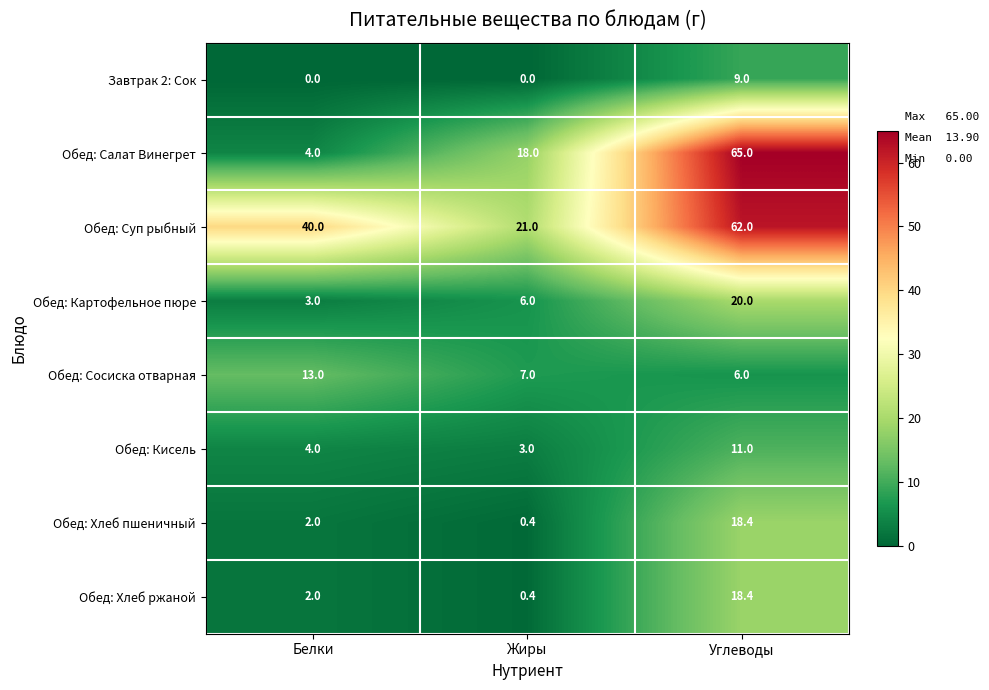

Reading left to right, transcribe all the data shown in this chart.

Завтрак 2: Сок: 0.0	0.0	9.0
Обед: Салат Винегрет: 4.0	18.0	65.0
Обед: Суп рыбный: 40.0	21.0	62.0
Обед: Картофельное пюре: 3.0	6.0	20.0
Обед: Сосиска отварная: 13.0	7.0	6.0
Обед: Кисель: 4.0	3.0	11.0
Обед: Хлеб пшеничный: 2.0	0.4	18.4
Обед: Хлеб ржаной: 2.0	0.4	18.4